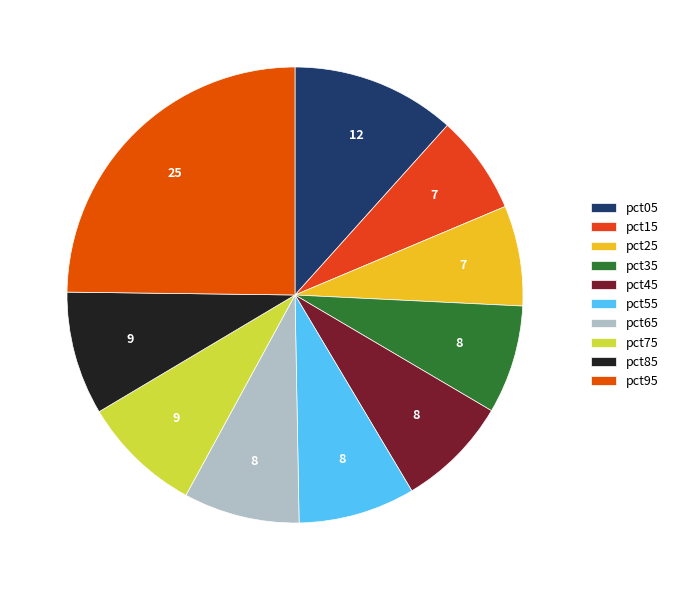

To the nearest percent, what is the difference between the largest and smallest slice percentages?

18%